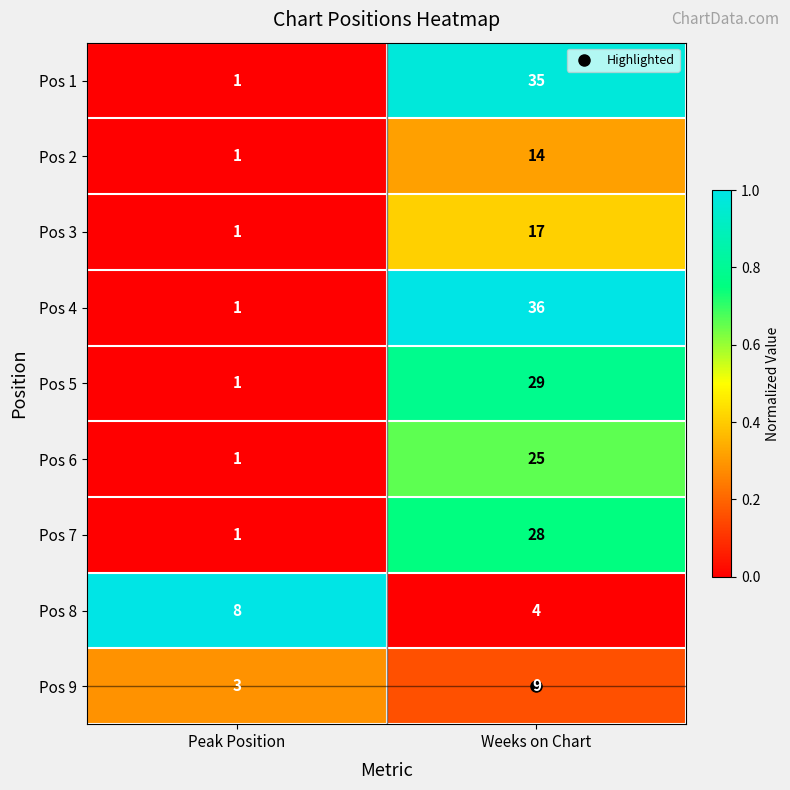

Which series changed the most between Peak Position and Weeks on Chart?

Pos 4